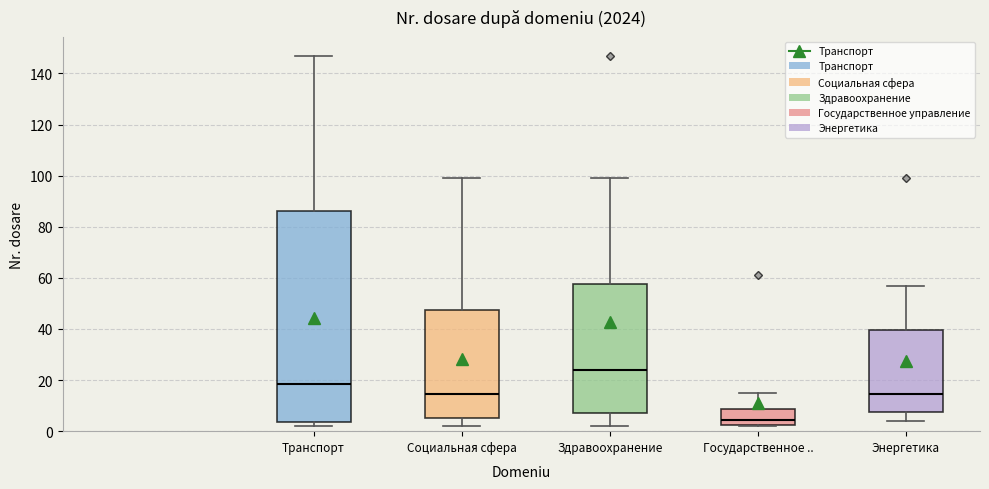

Where is the lower edge of the box for Социальная сфера on the y-axis? The values are not printed on the chart, so give them approximately, as read against the axis.

6